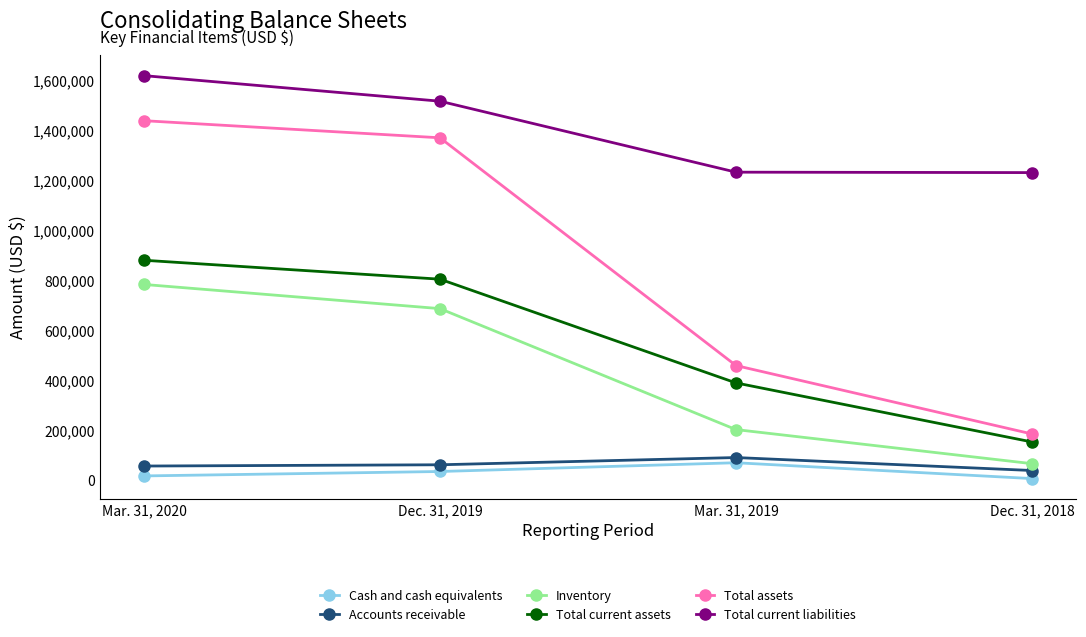

The value of Total current liabilities at Mar. 31, 2019 is 345845. True or false?

False